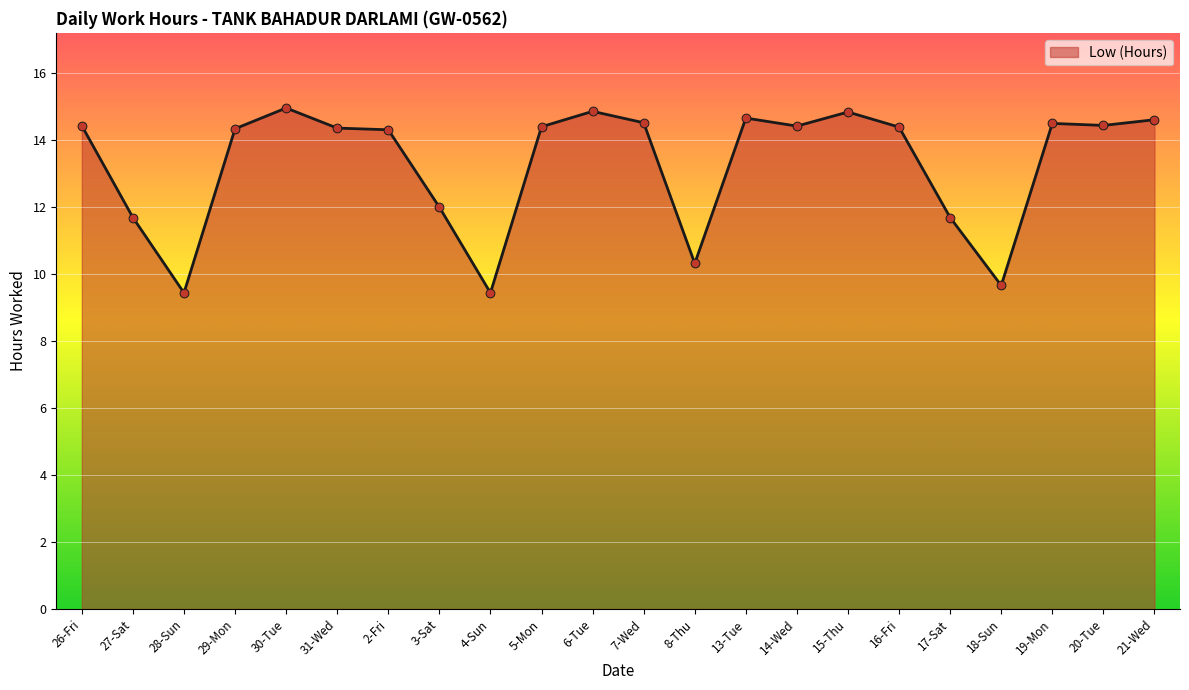

What is the ratio of the value at 30-Tue to the value at 13-Tue?

1.0